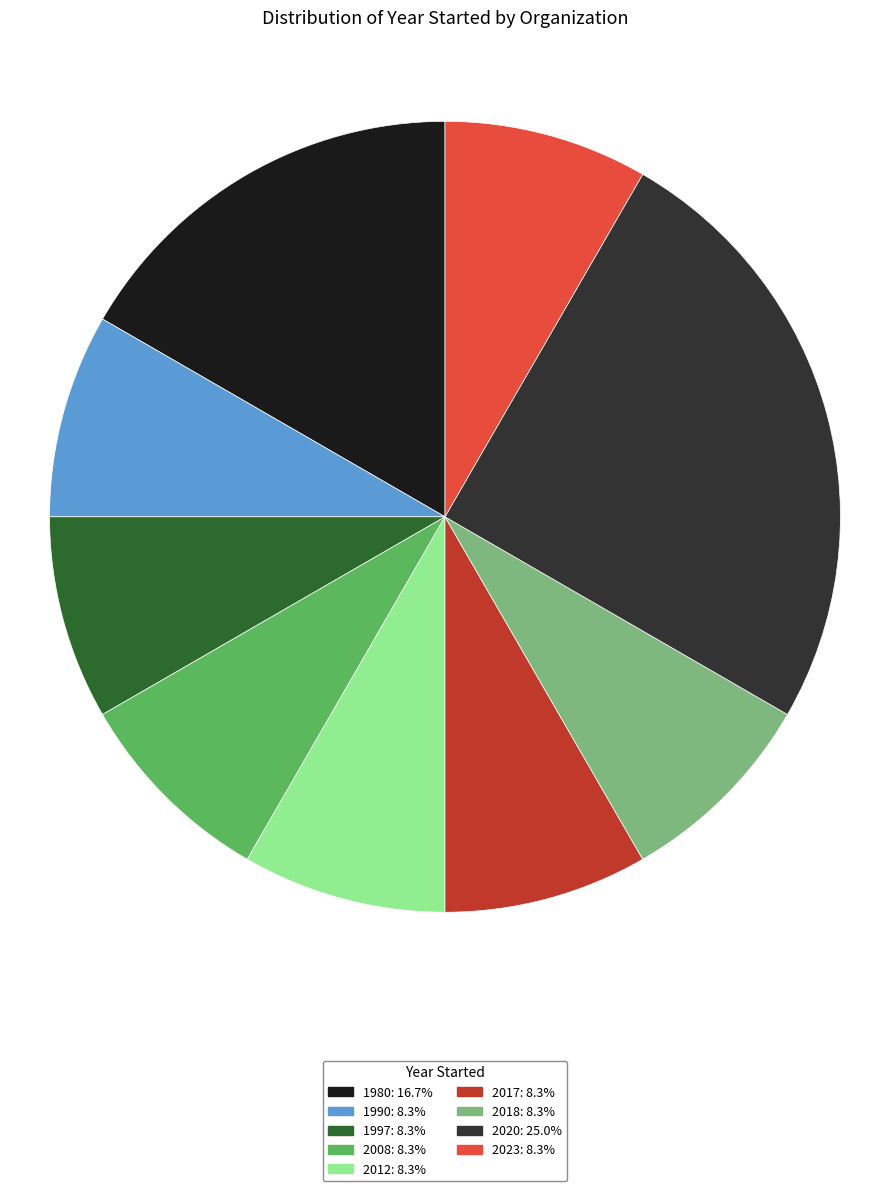

How many slices are in this pie chart?

9